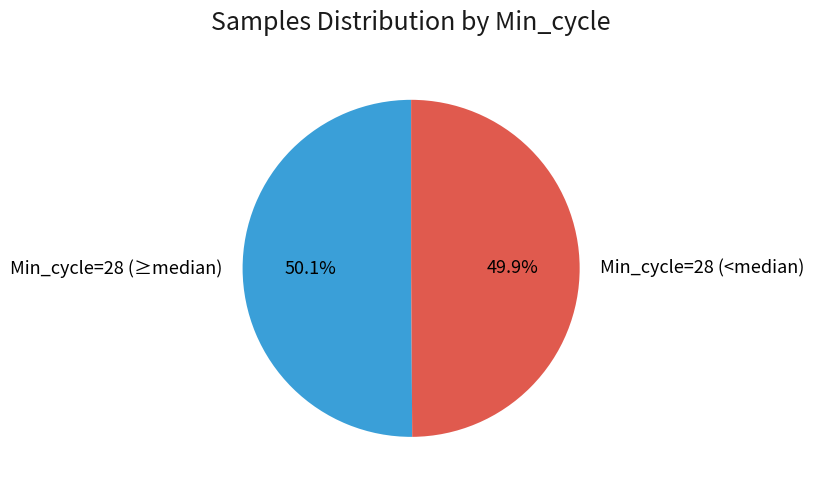

Combined, do Min_cycle=28 (≥median) and Min_cycle=28 (<median) account for over 50%?

Yes